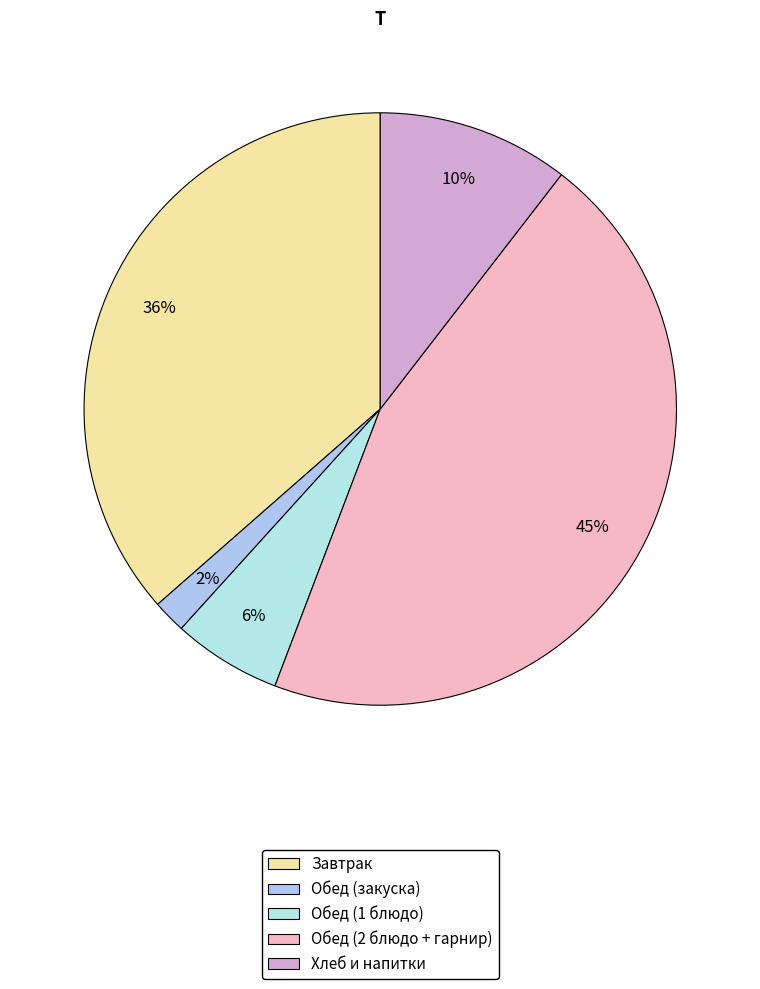

Rank the categories by value from highest to lowest.

Обед (2 блюдо + гарнир), Завтрак, Хлеб и напитки, Обед (1 блюдо), Обед (закуска)